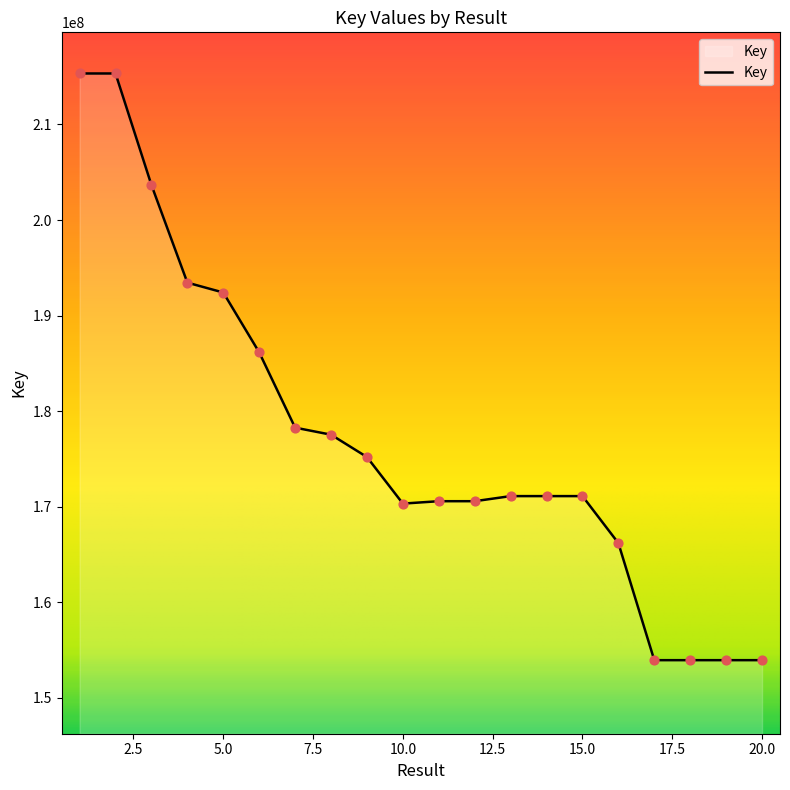

What is the maximum value shown in the chart?

215335863